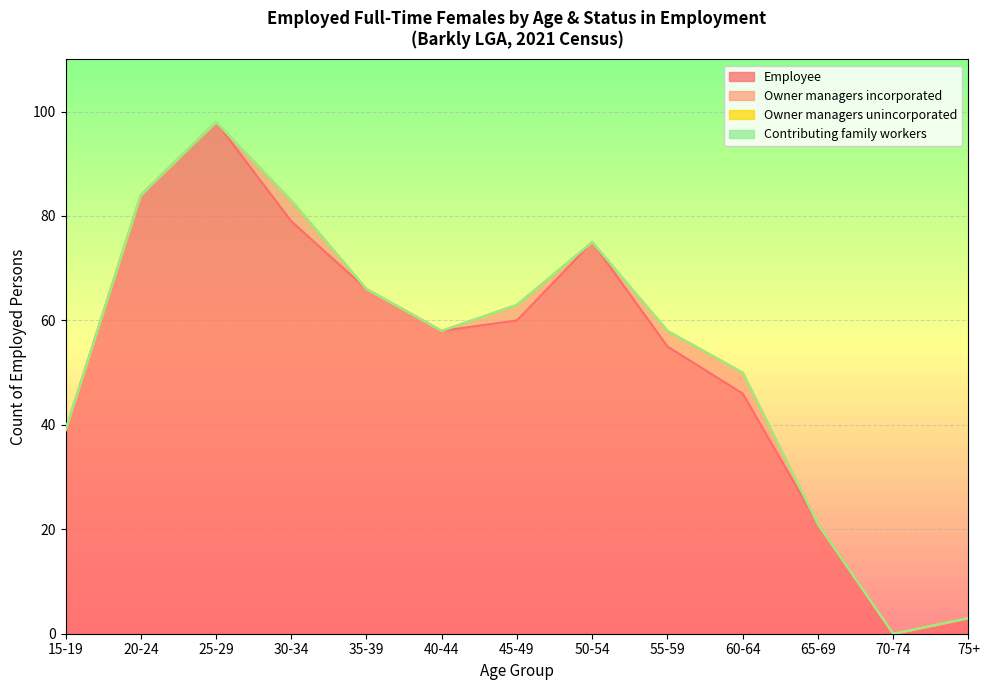

What is the average value of the Owner managers incorporated series?

1